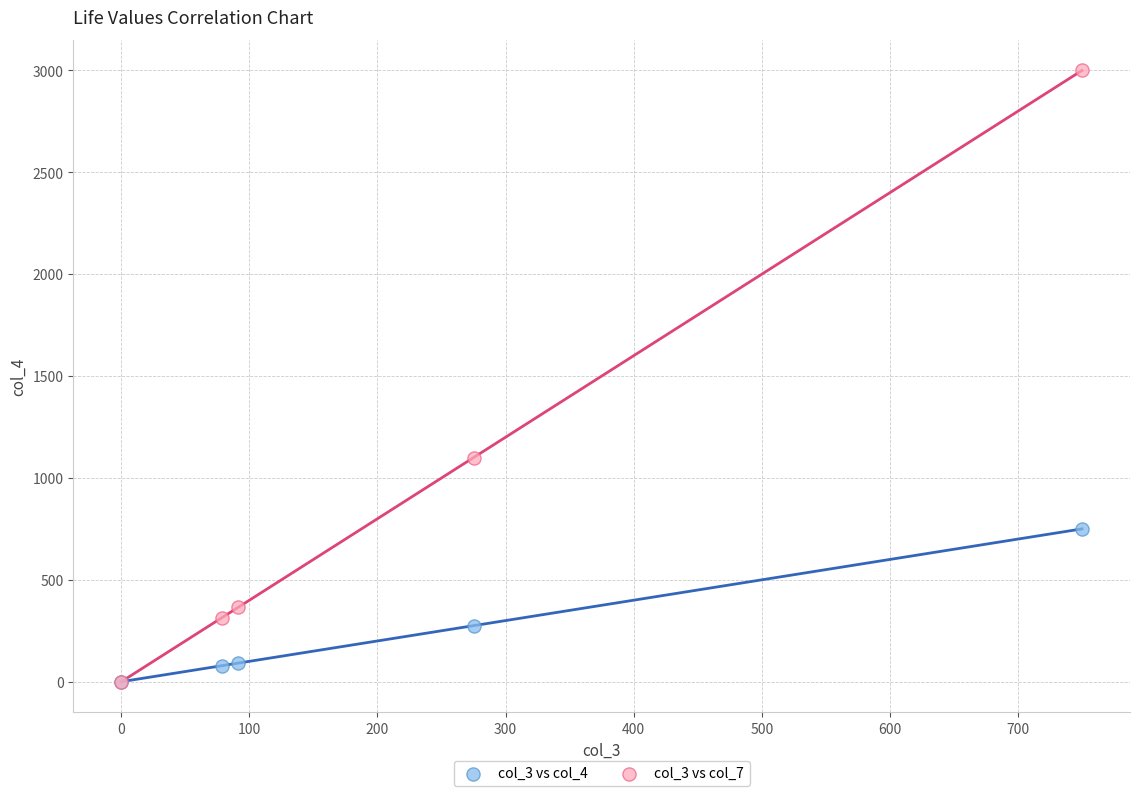

Across all series, what Y value is closest to 1500?

1100.0